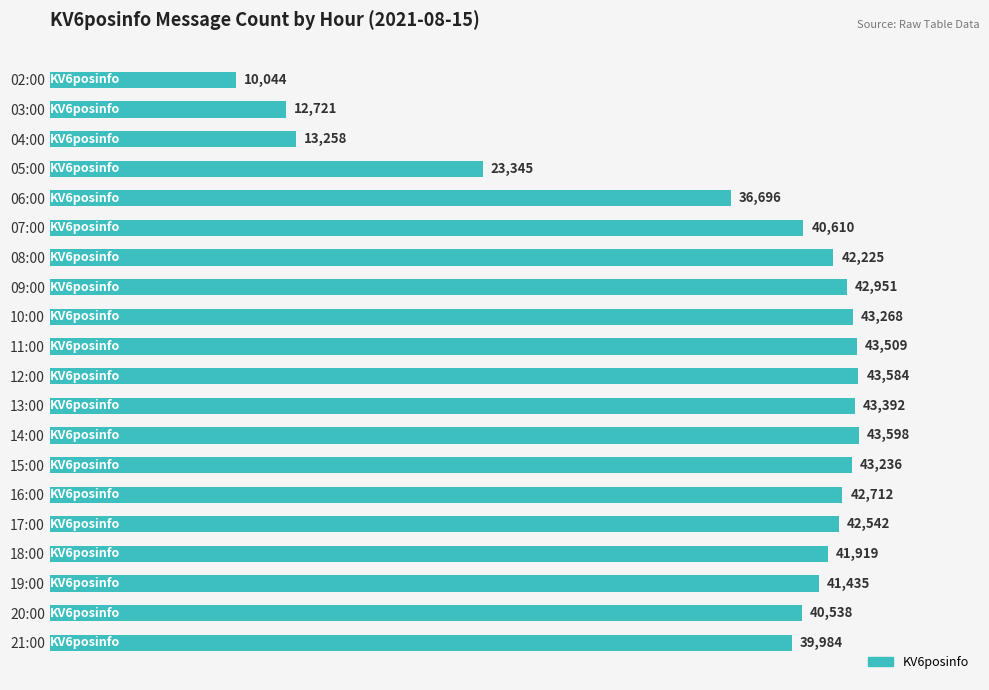

What is the ratio of the value at 10:00 to the value at 06:00?

1.2